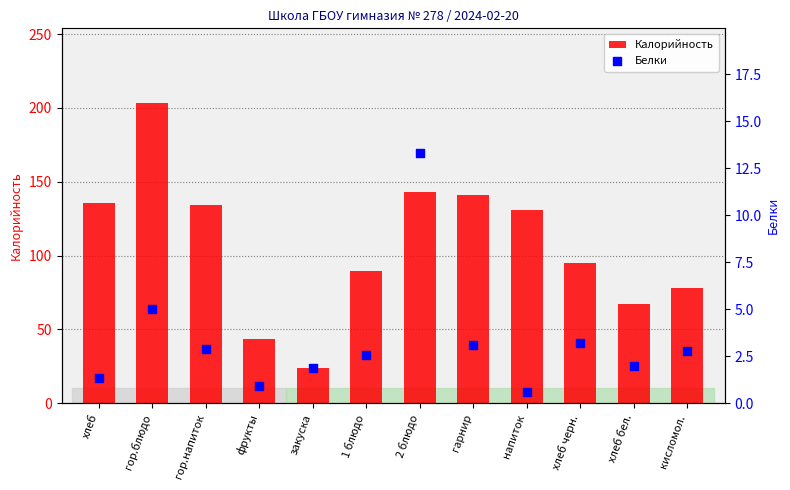

Which series reaches the maximum Y coordinate?

Калорийность